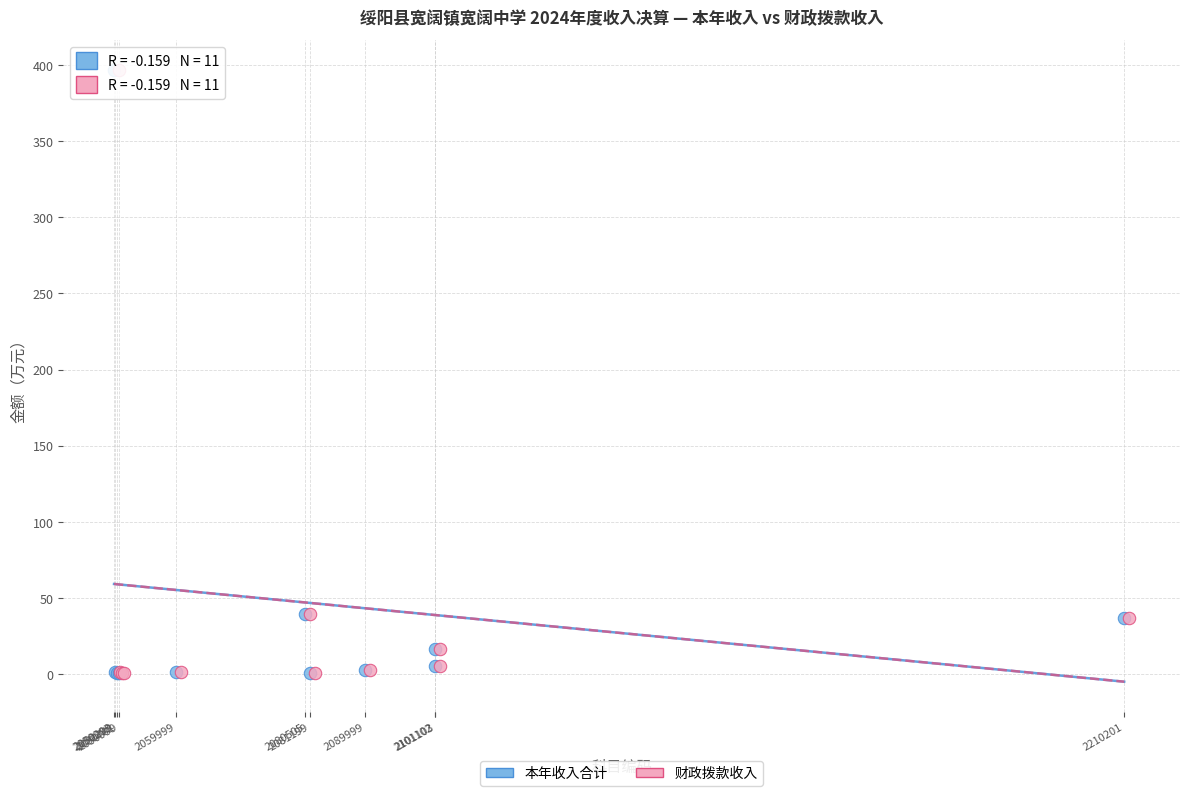

What are all the series names shown in the legend?

本年收入合计, 财政拨款收入